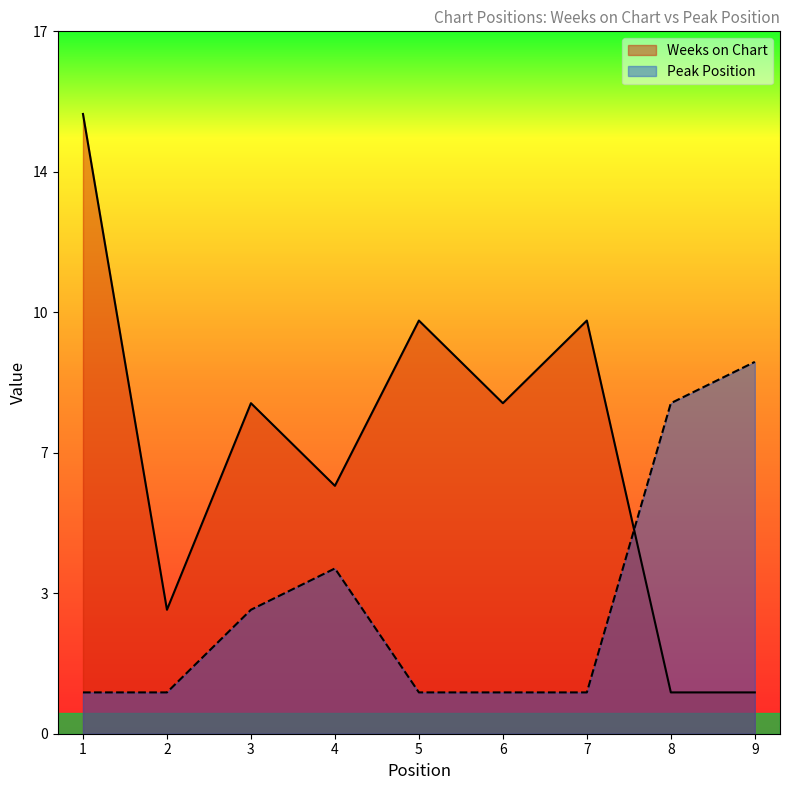

How many lines are shown in the chart?

2